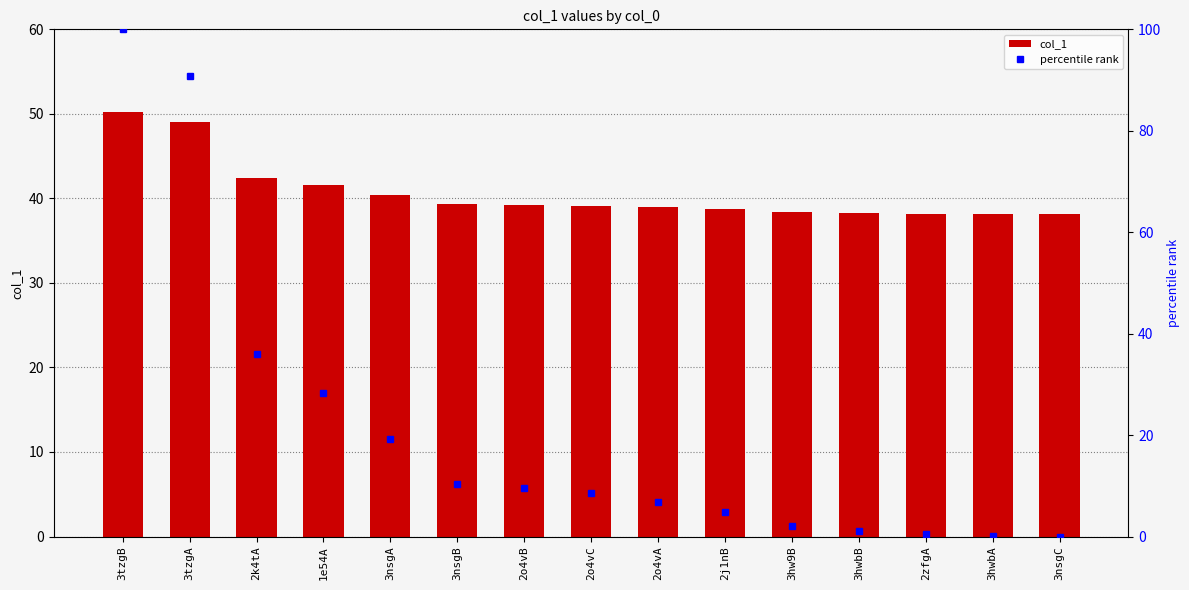

What are all the series names shown in the legend?

col_1, percentile rank